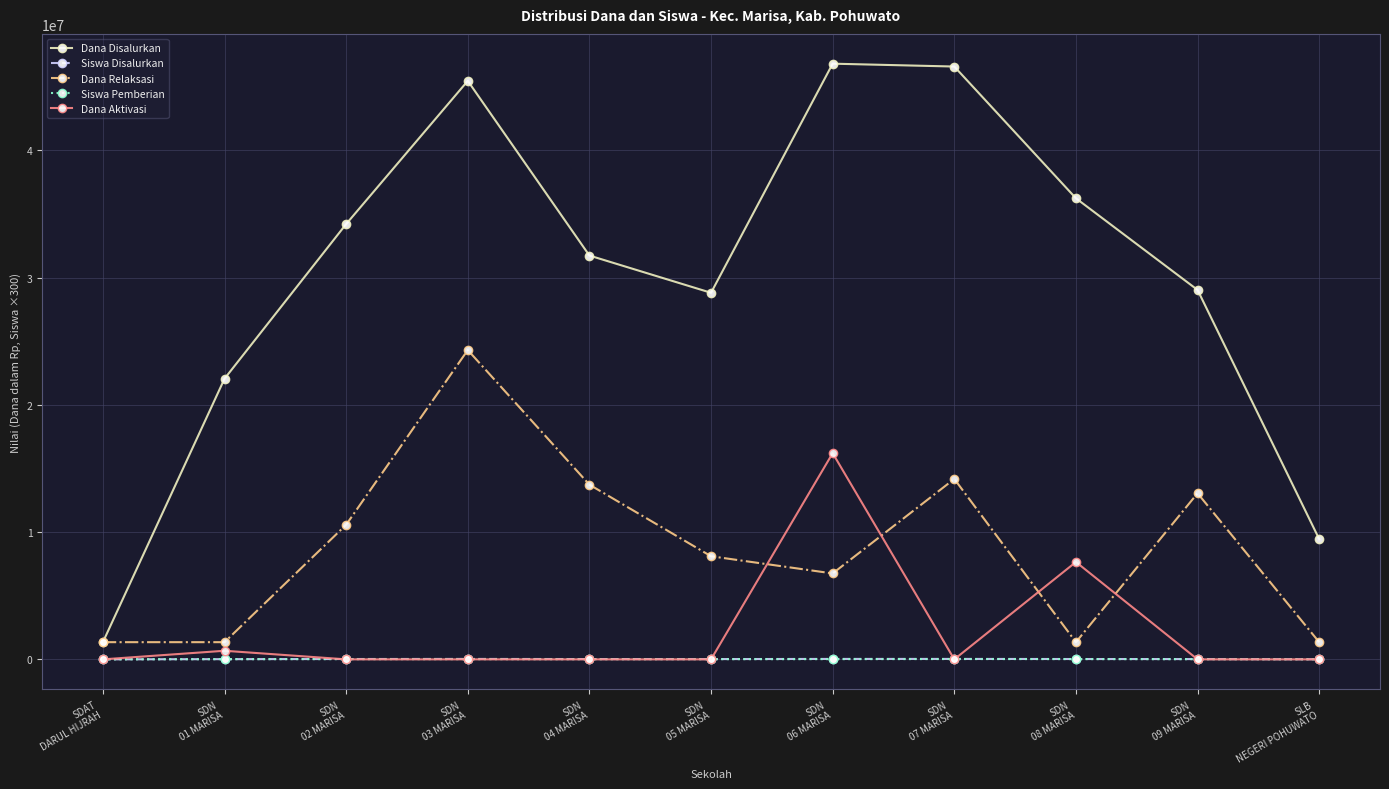

True or false: Dana Disalurkan has a value of 22050000 at SDN
01 MARISA.

True